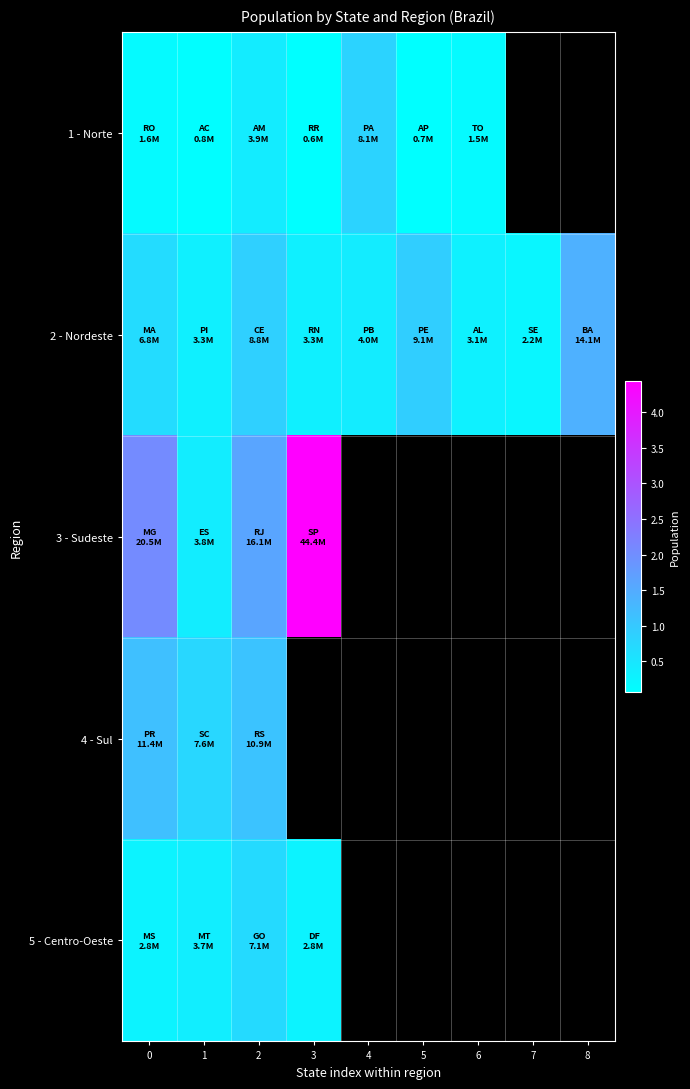

Which has a higher value, 3 or 8?

8